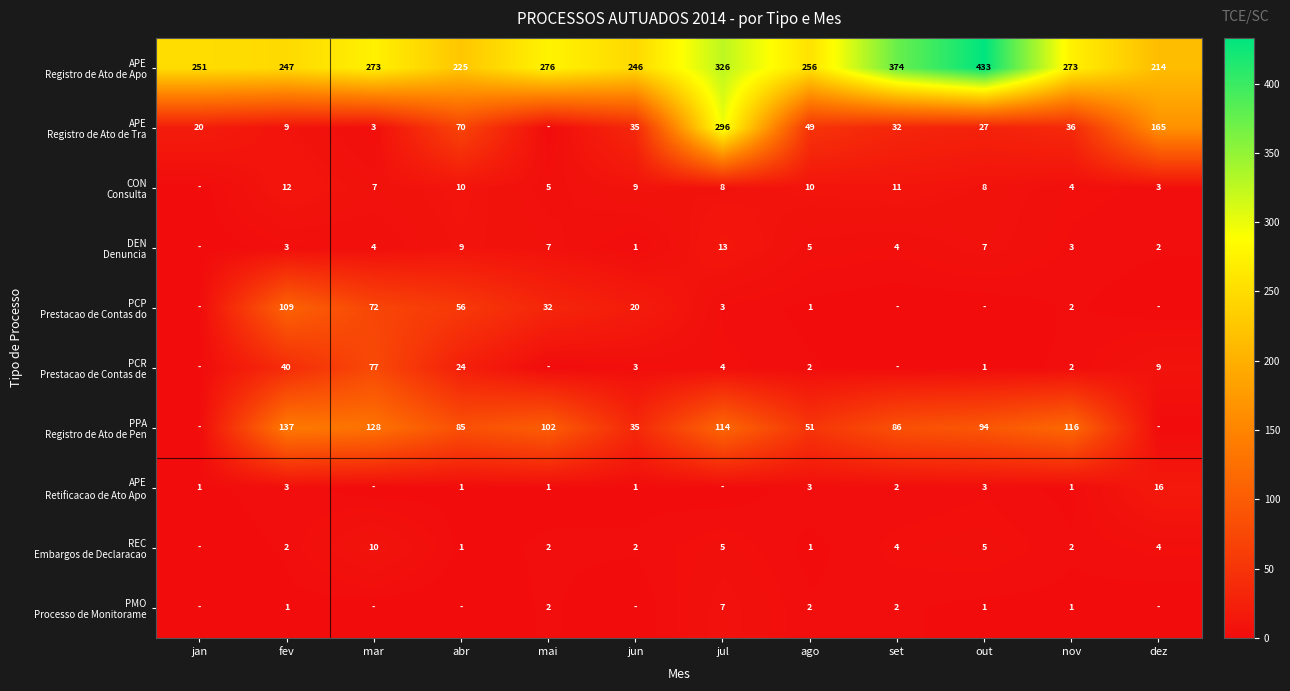

What is the spread (max minus min) of values at fev?

246